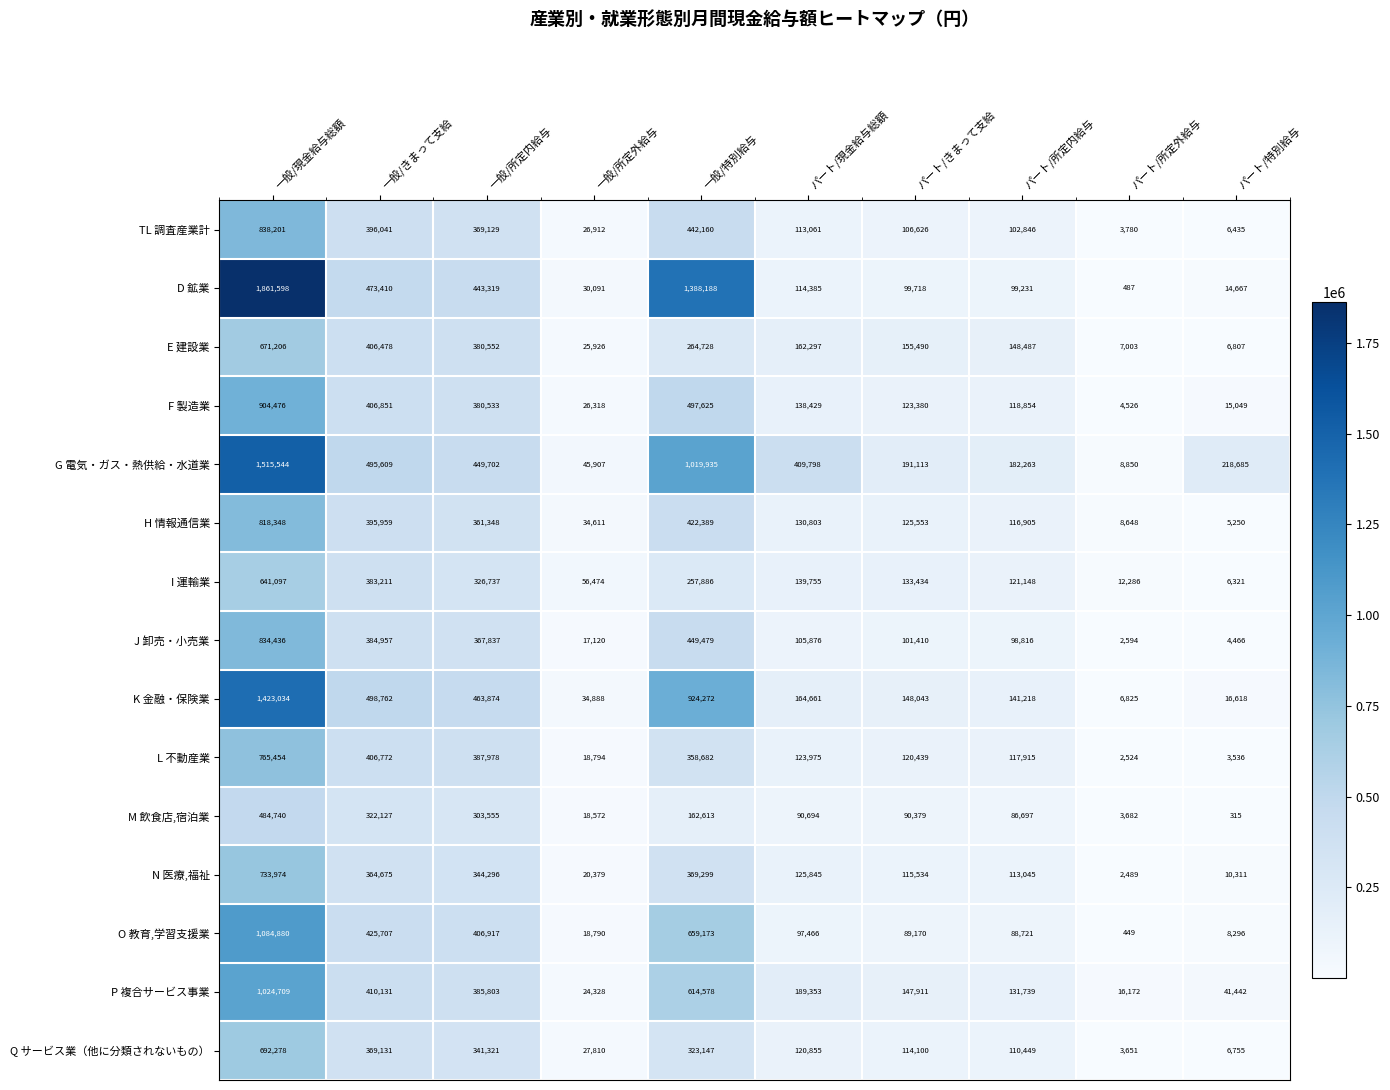

What is the approximate value of F 製造業 at パート/所定内給与, to the nearest 100?

118900